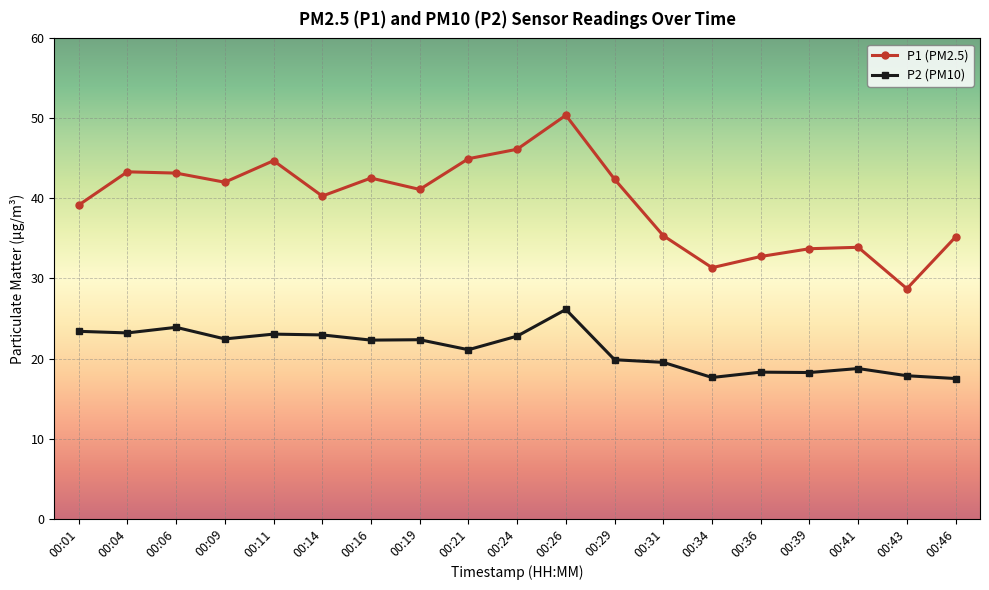

Does the chart have visible grid lines?

Yes